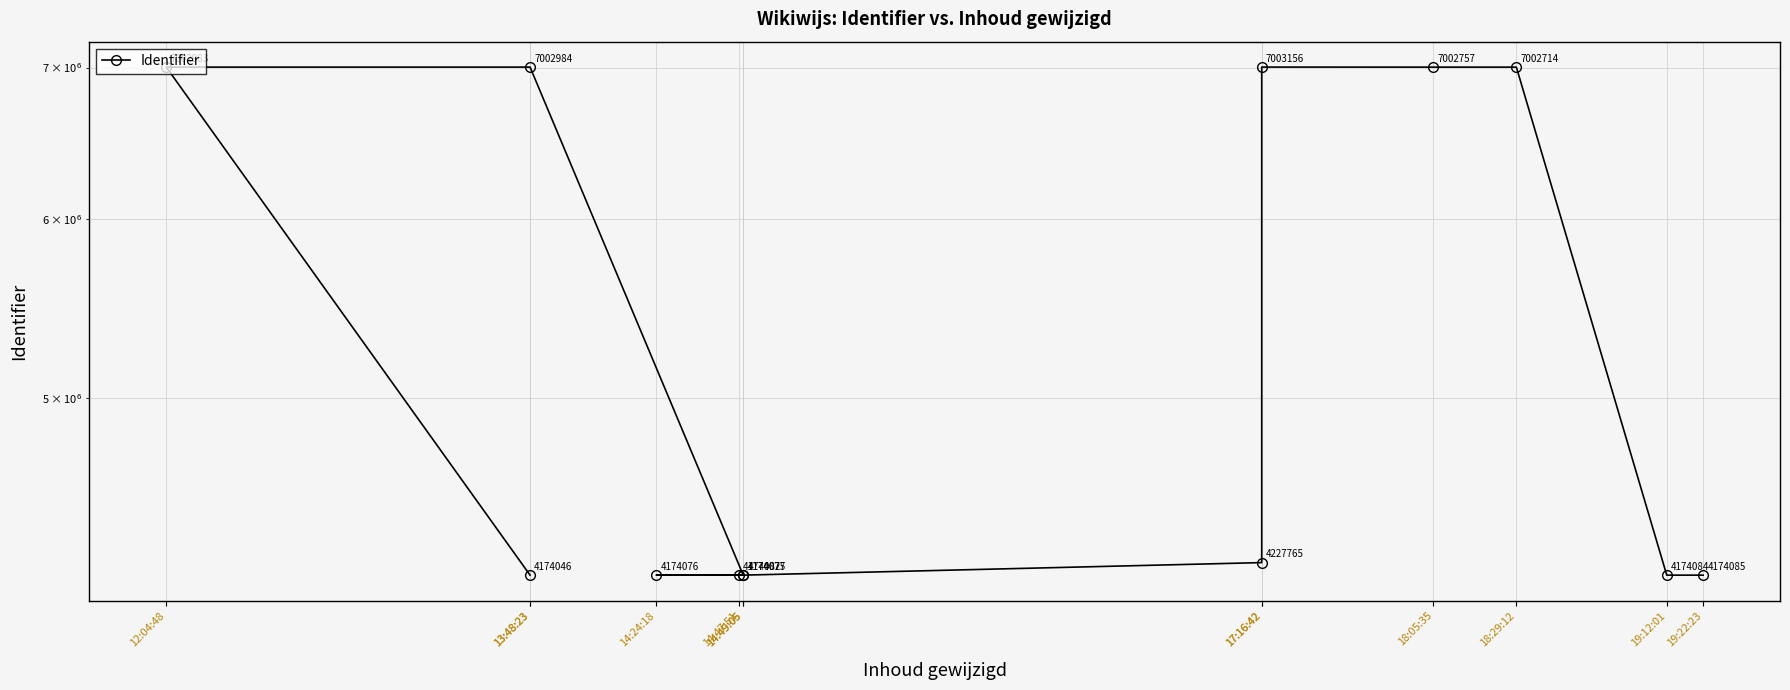

What value does the data have at 17:16:42, to the nearest 100?

4227800